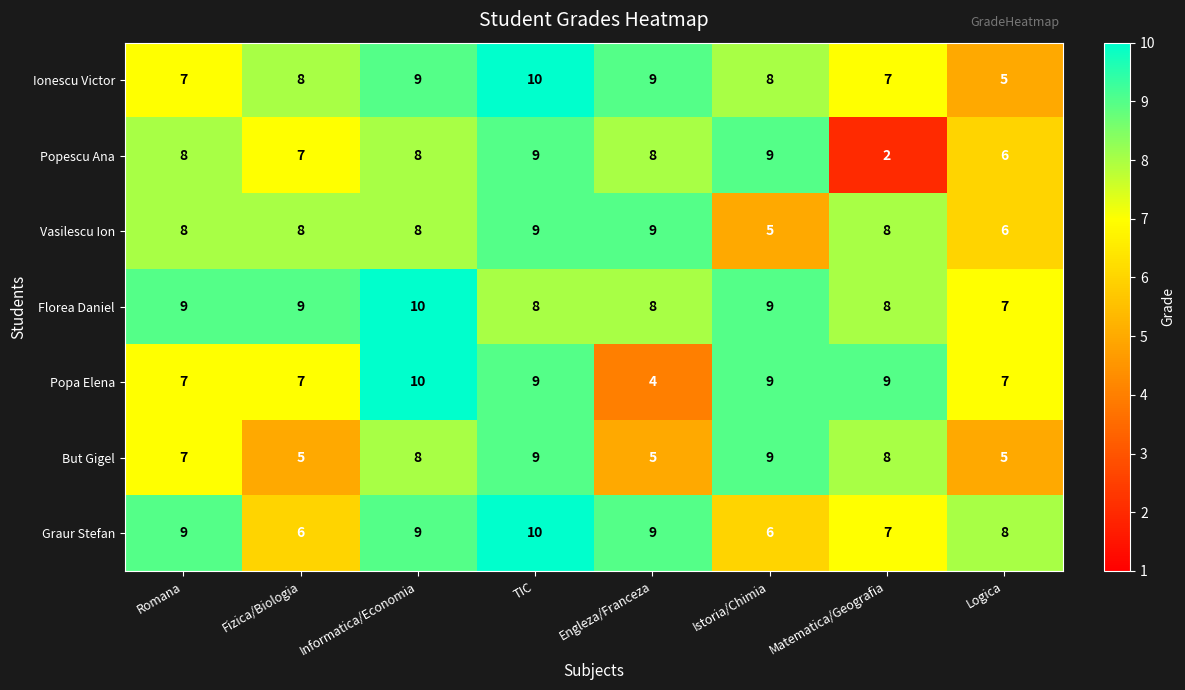

What is the total value across all series at Fizica/Biologia?

50